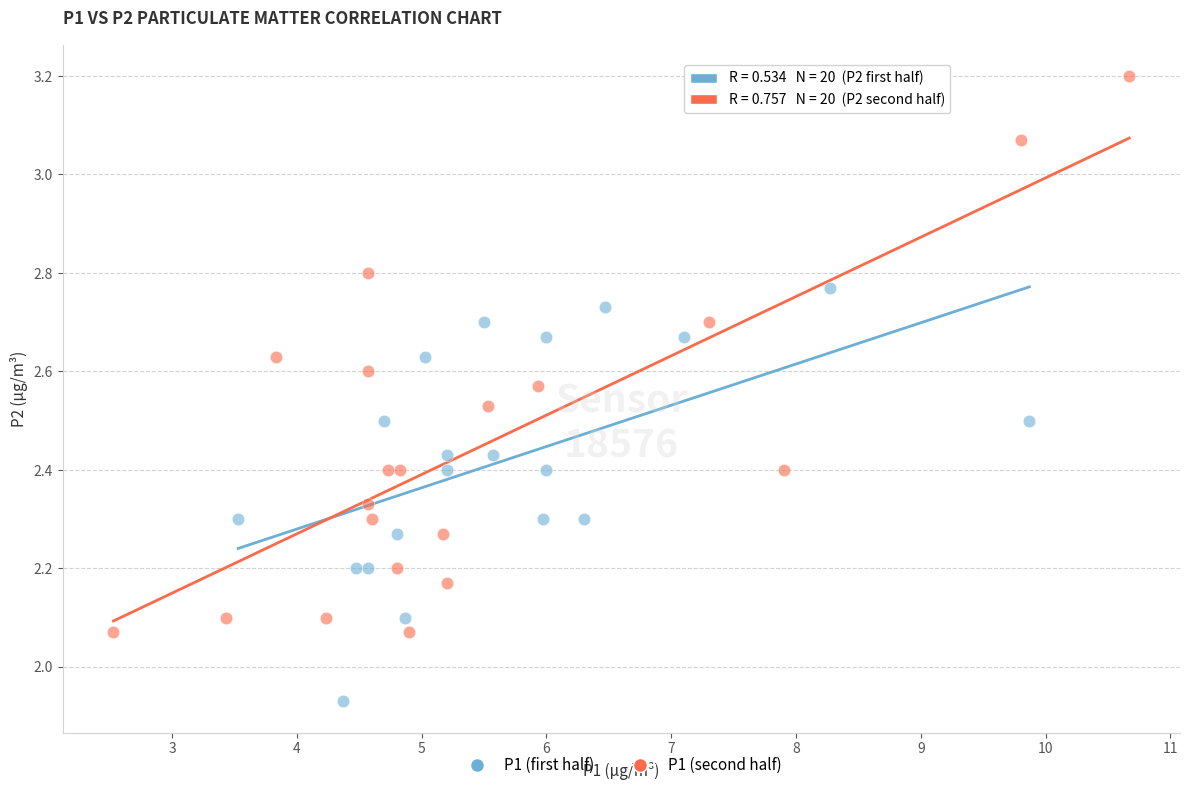

Which series has the largest Y range (max minus min)?

P1 (second half)